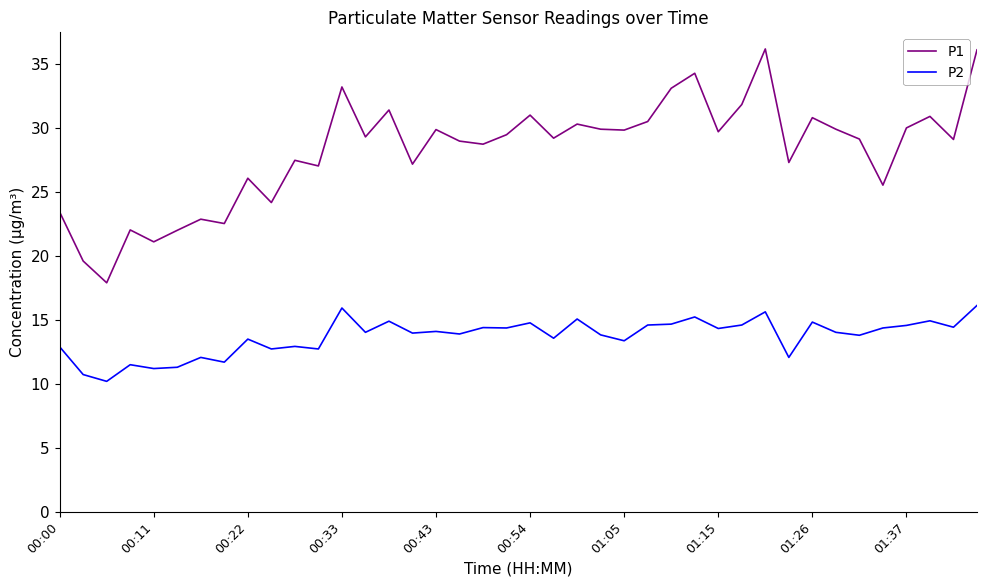

What is the minimum value shown in the chart?

10.2